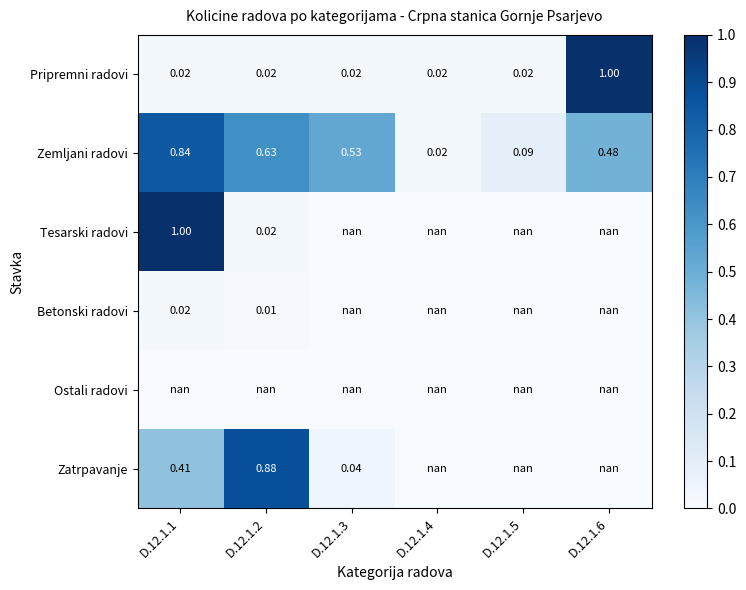

Count the number of data series in this chart.

6